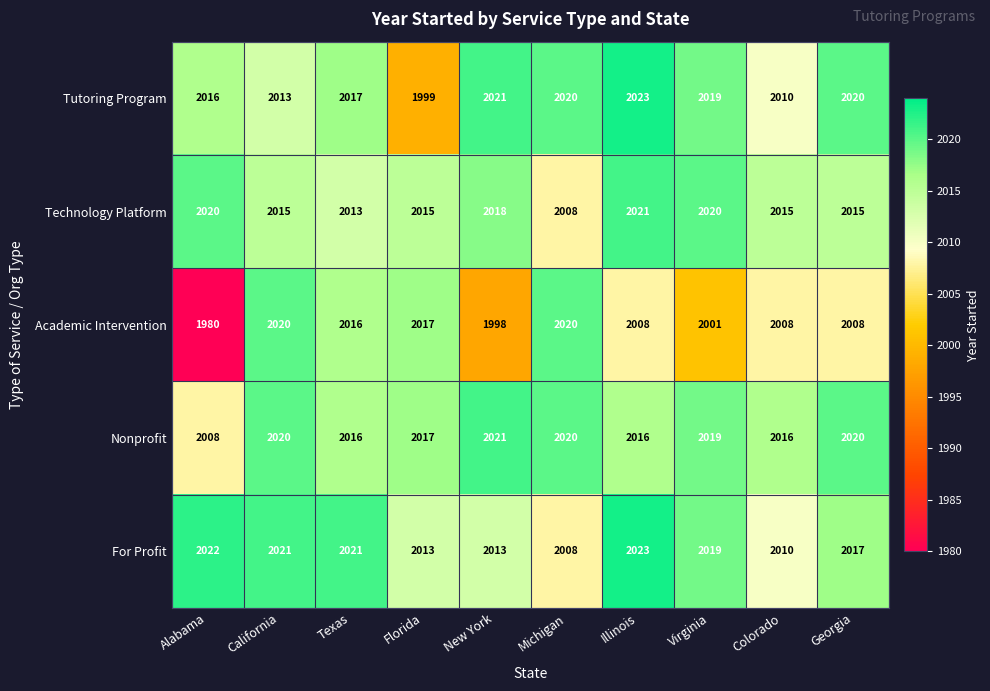

What is the difference between the For Profit values at Georgia and Alabama?

5